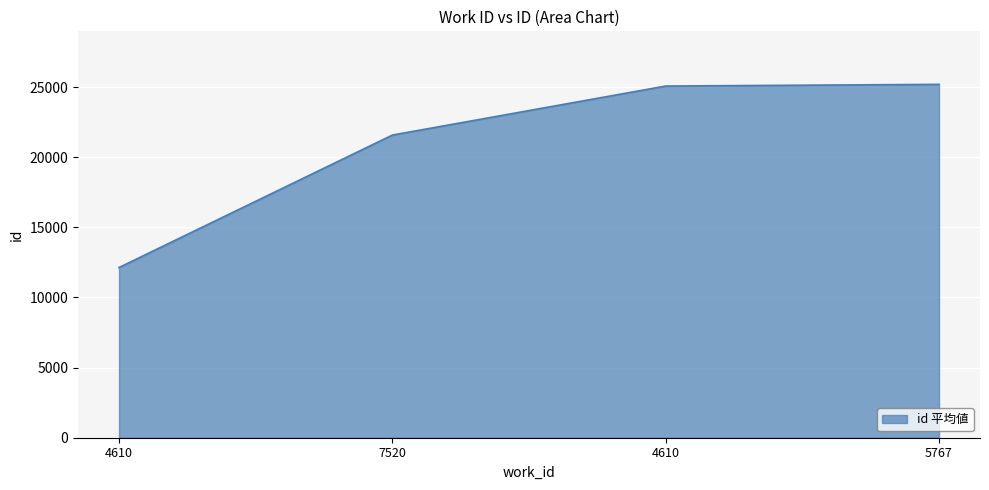

Is this an area chart (filled region under the line)?

Yes